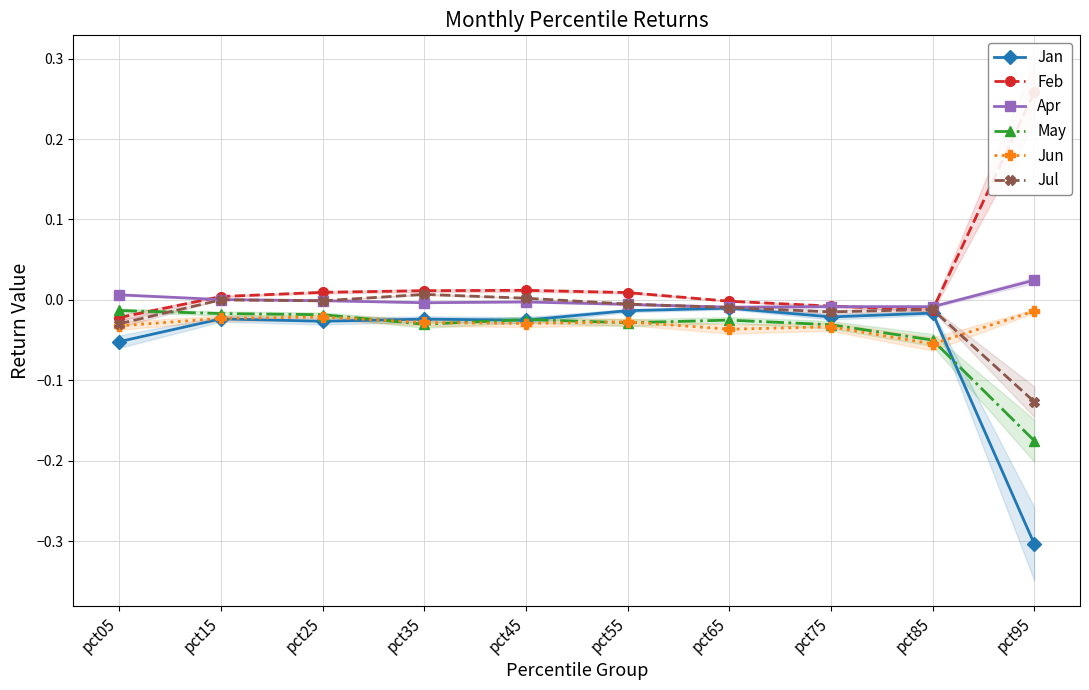

Reading right to left, list all the values displayed in this chart.

Jan: -0.3	-0.0	-0.0	-0.0	-0.0	-0.0	-0.0	-0.0	-0.0	-0.1
Feb: 0.3	-0.0	-0.0	-0.0	0.0	0.0	0.0	0.0	0.0	-0.0
Apr: 0.0	-0.0	-0.0	-0.0	-0.0	-0.0	-0.0	-0.0	0.0	0.0
May: -0.2	-0.0	-0.0	-0.0	-0.0	-0.0	-0.0	-0.0	-0.0	-0.0
Jun: -0.0	-0.1	-0.0	-0.0	-0.0	-0.0	-0.0	-0.0	-0.0	-0.0
Jul: -0.1	-0.0	-0.0	-0.0	-0.0	0.0	0.0	-0.0	0.0	-0.0